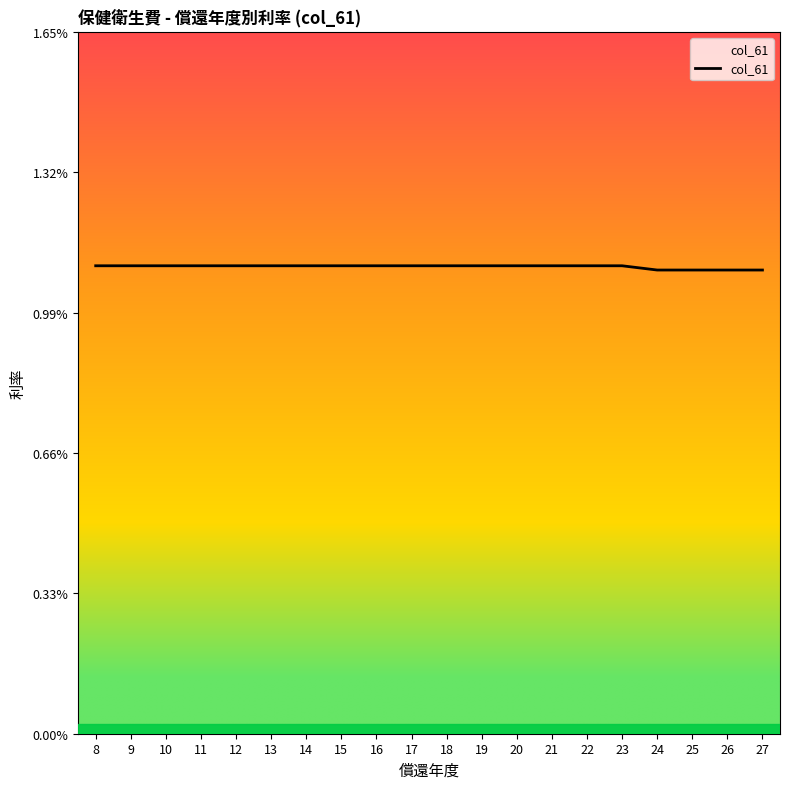

The chart shows a value of 0.0 at 19. True or false?

False